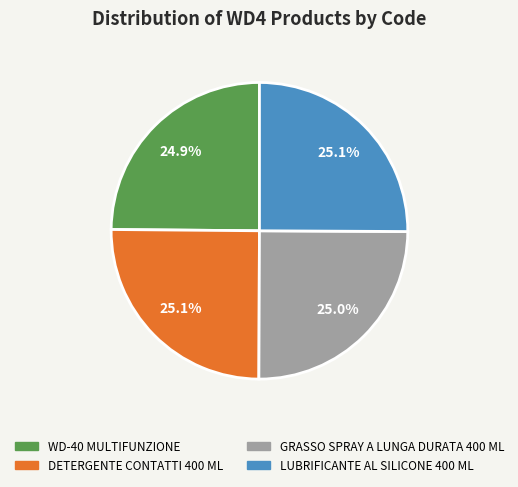

Is there a majority slice in this chart?

No